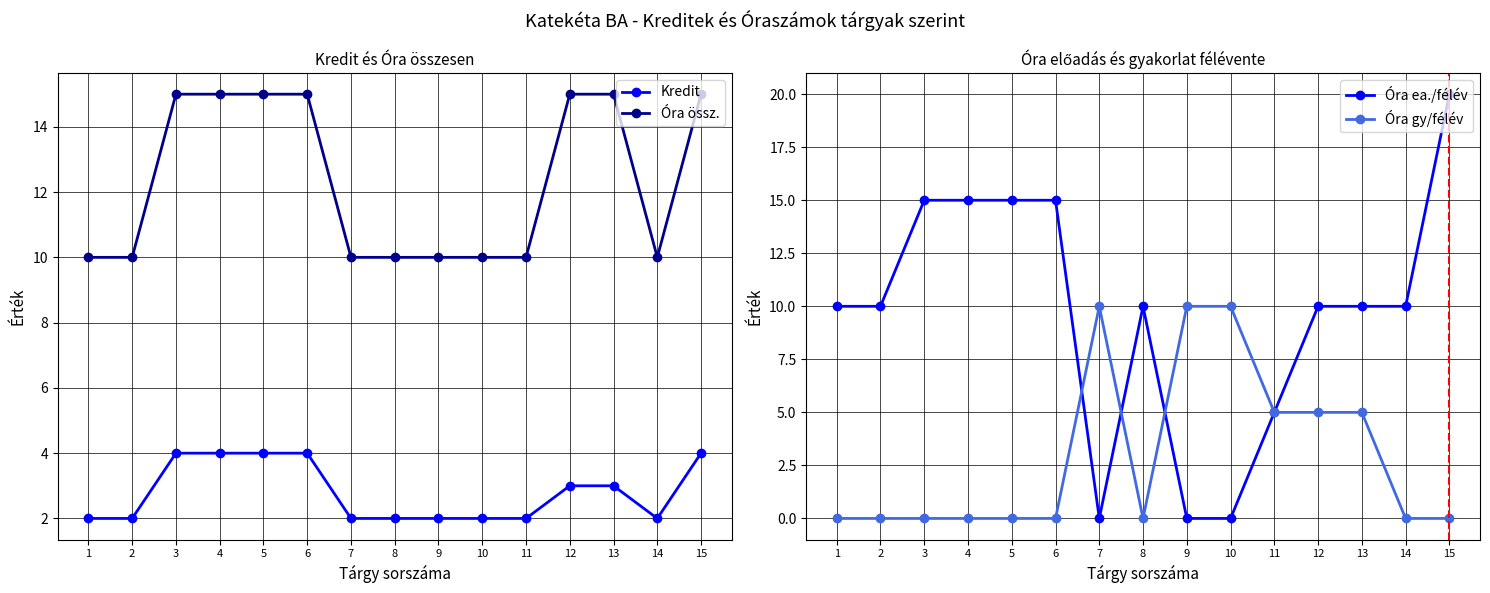

True or false: Óra ea./félév has more than 2 interior local peaks.

False